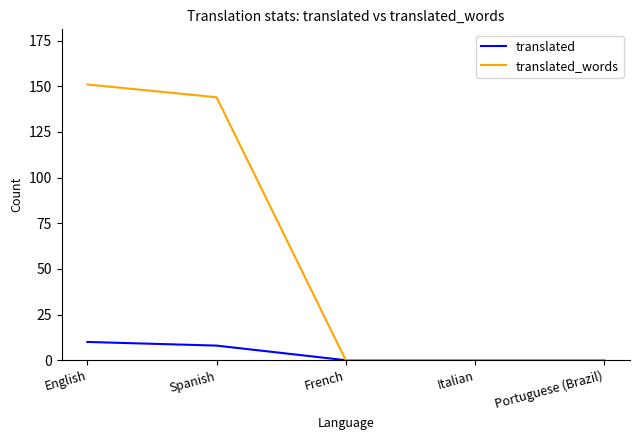

What position from the left is Portuguese (Brazil)?

5